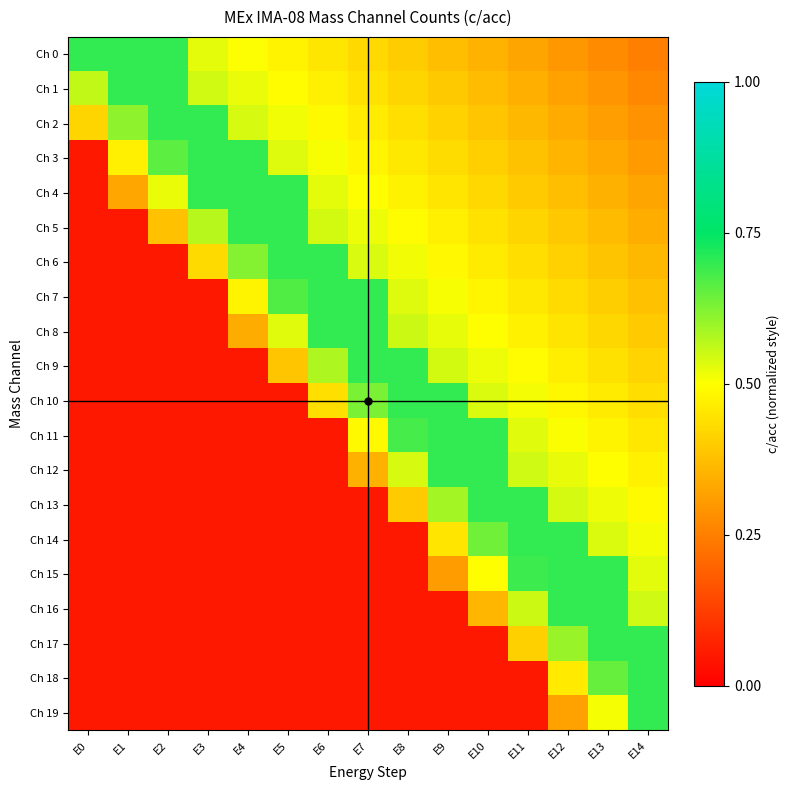

Rank the series by their maximum value, from highest to lowest.

Ch 0, Ch 1, Ch 2, Ch 3, Ch 4, Ch 5, Ch 6, Ch 7, Ch 8, Ch 9, Ch 10, Ch 11, Ch 12, Ch 13, Ch 14, Ch 15, Ch 16, Ch 17, Ch 18, Ch 19